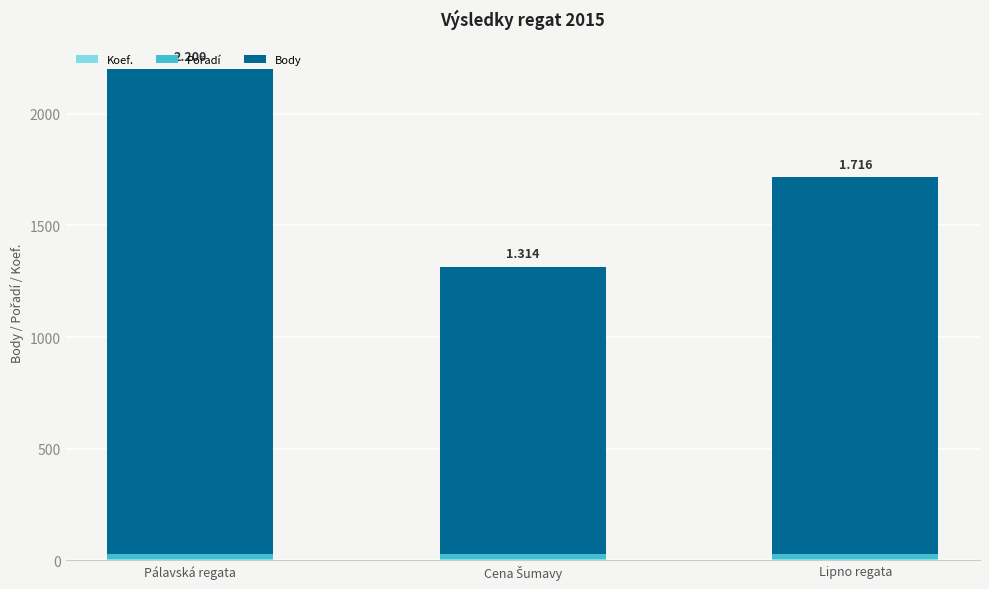

Count the number of data series in this chart.

3